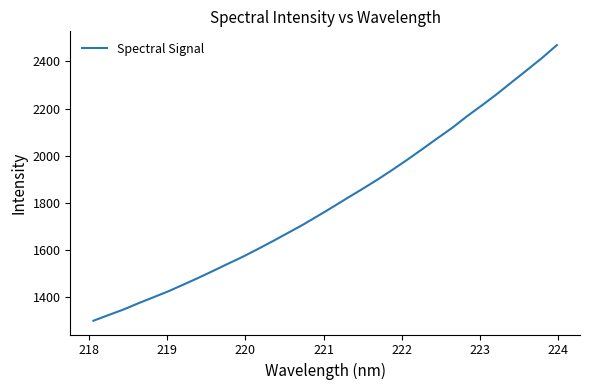

What is the smallest value displayed?

1299.8